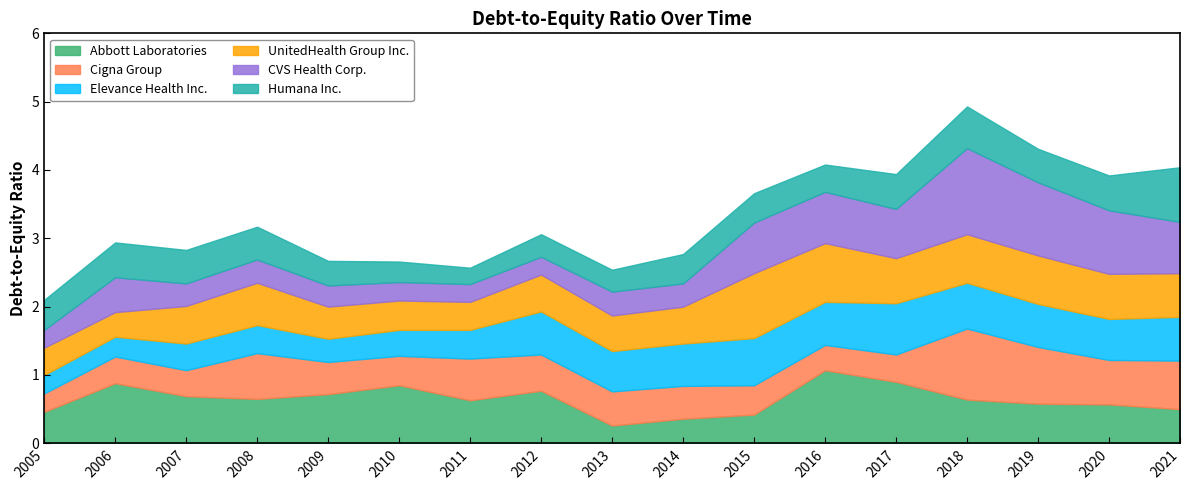

After their last crossing, which series has the higher values: Abbott Laboratories or Elevance Health Inc.?

Elevance Health Inc.